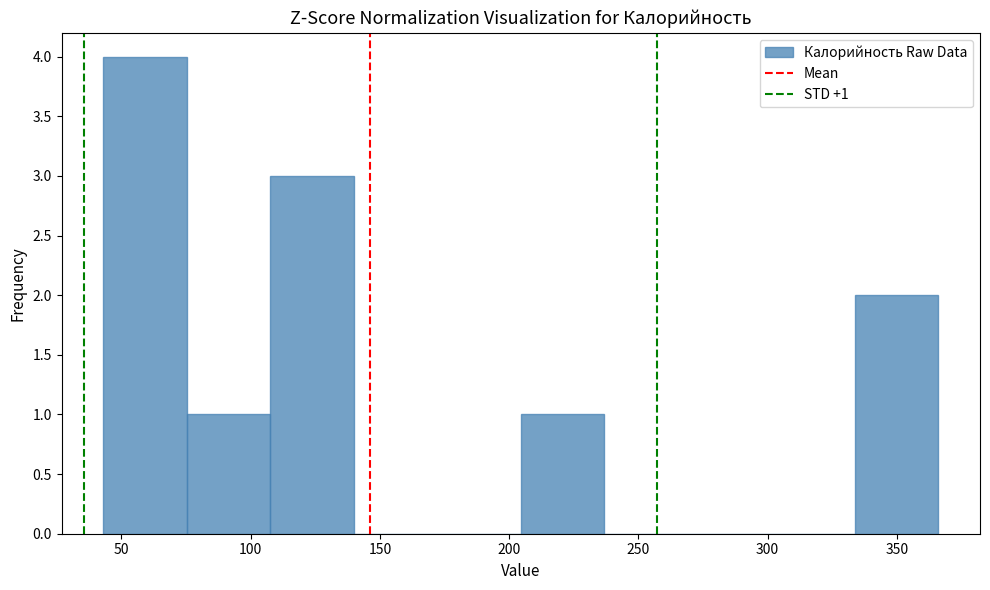

Over which range of the x-axis is the bar tallest?

45 to 75